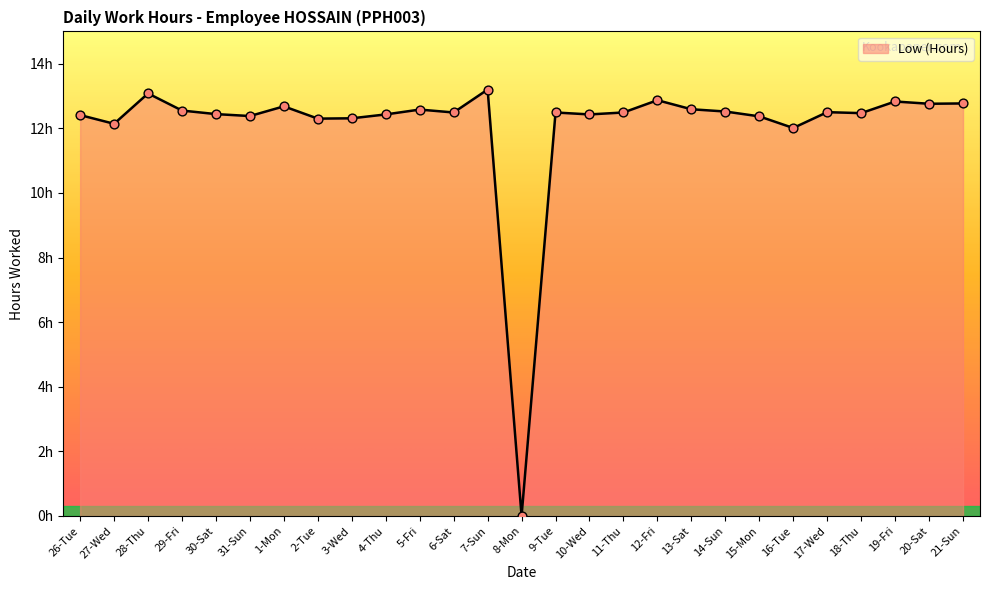

What is the ratio of the value at 28-Thu to the value at 12-Fri?

1.0